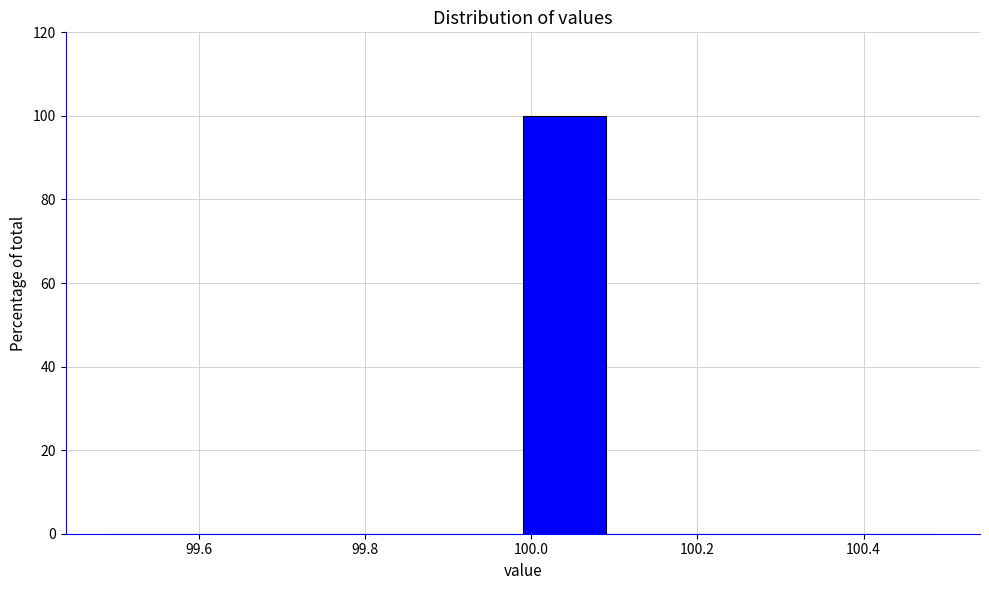

Reading left to right, list every bar in this chart as the range it spans on the x-axis followed by its height. Neither the bar edges nor the heights are printed on the chart, so give them approximately, as read against the axes.

99.49 to 99.59: 0
99.59 to 99.69: 0
99.69 to 99.79: 0
99.79 to 99.89: 0
99.89 to 99.99: 0
99.99 to 100.09: 100
100.09 to 100.19: 0
100.19 to 100.29: 0
100.29 to 100.39: 0
100.39 to 100.49: 0